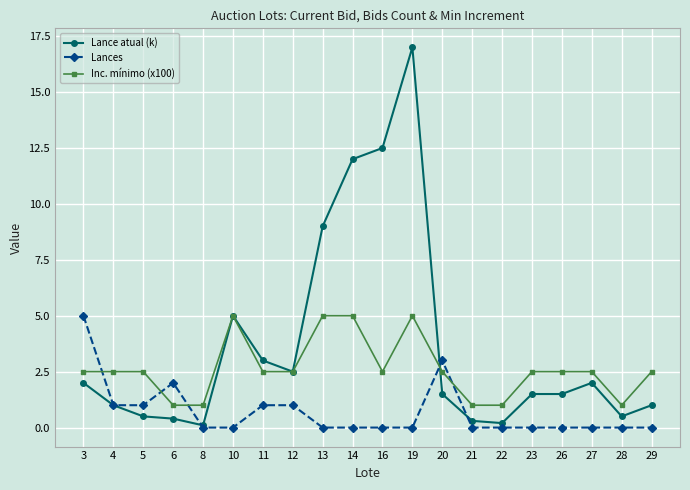

Between 12 and 20, which series saw the biggest shift?

Lances